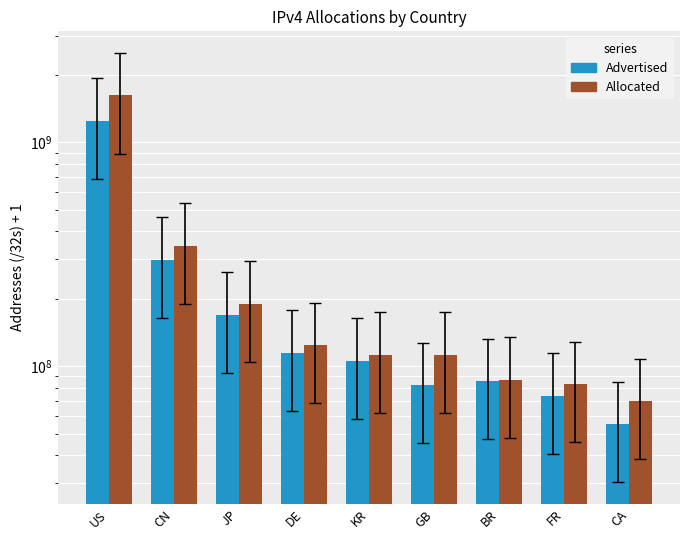

Between KR and FR, which series saw the biggest shift?

Advertised